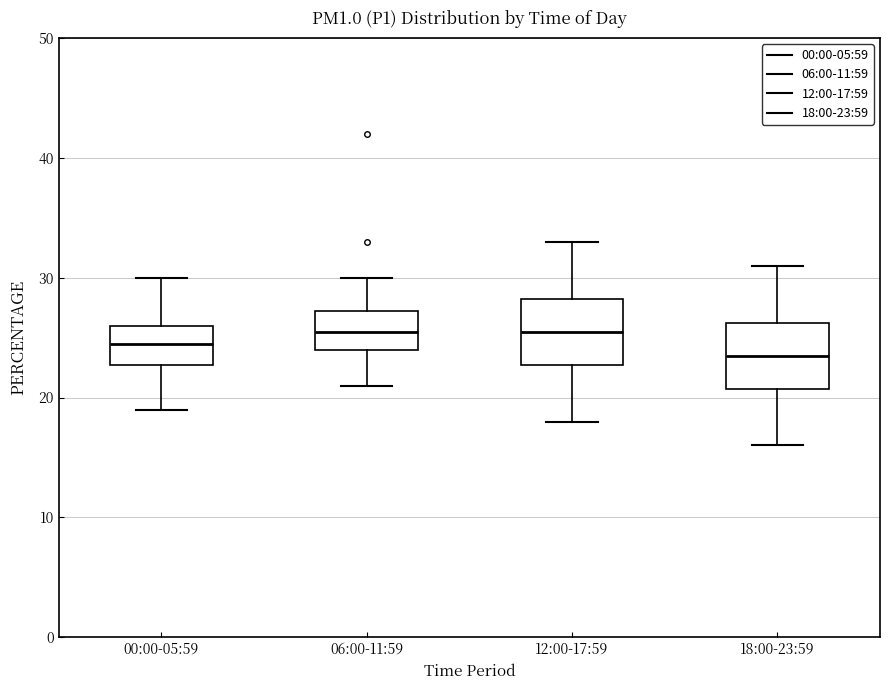

Reading left to right, transcribe this box plot: for each box, give where its median line is, the range the box spans, and where its two whiskers end, as read against the y-axis. The values are not printed on the chart, so give them approximately, as read against the axis.

00:00-05:59: median 25, box 23 to 26, whiskers 19 to 30
06:00-11:59: median 26, box 24 to 27, whiskers 21 to 30
12:00-17:59: median 26, box 23 to 28, whiskers 18 to 33
18:00-23:59: median 24, box 21 to 26, whiskers 16 to 31